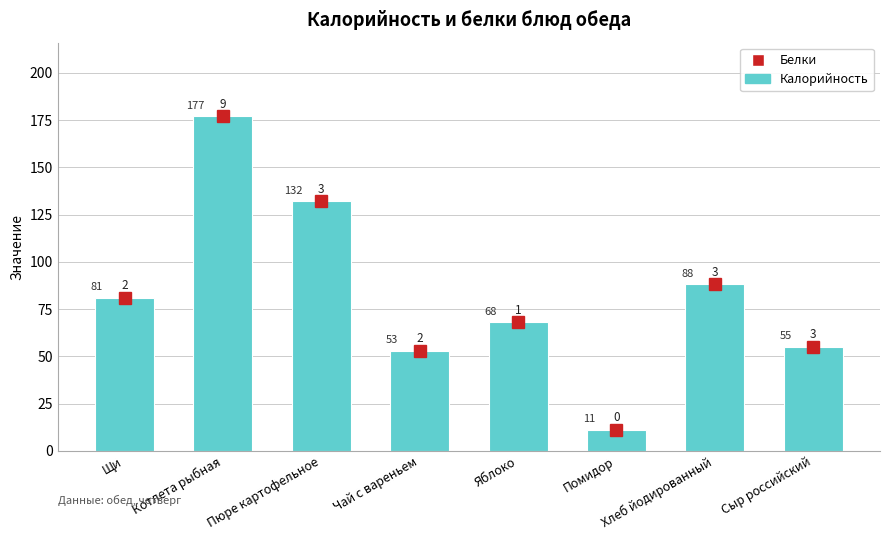

Does the chart contain stacked bars?

No